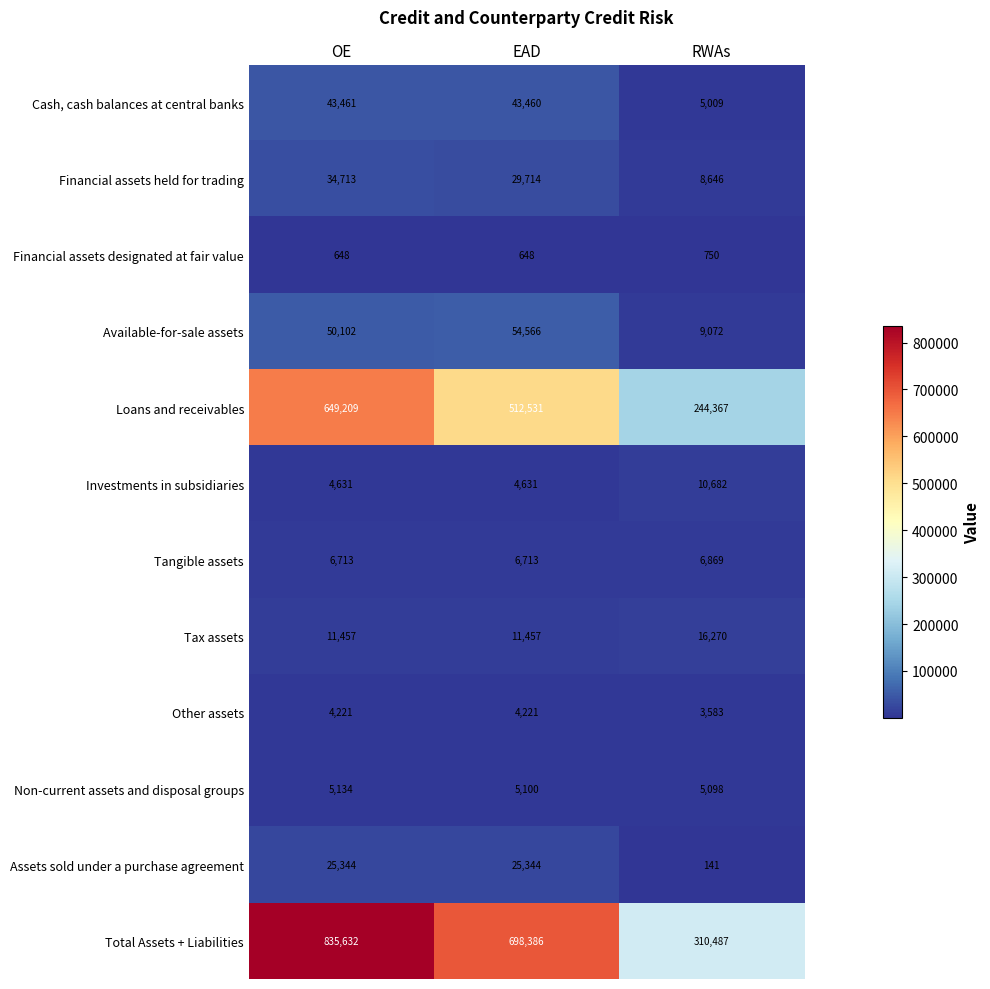

At which category is the sum across all series the highest?

OE